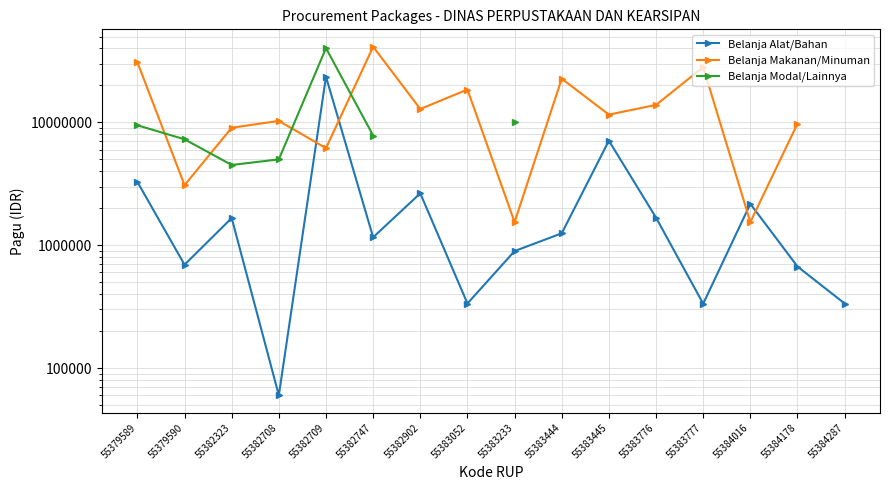

The Belanja Makanan/Minuman series shows 8950440.9 at 55379589. True or false?

False